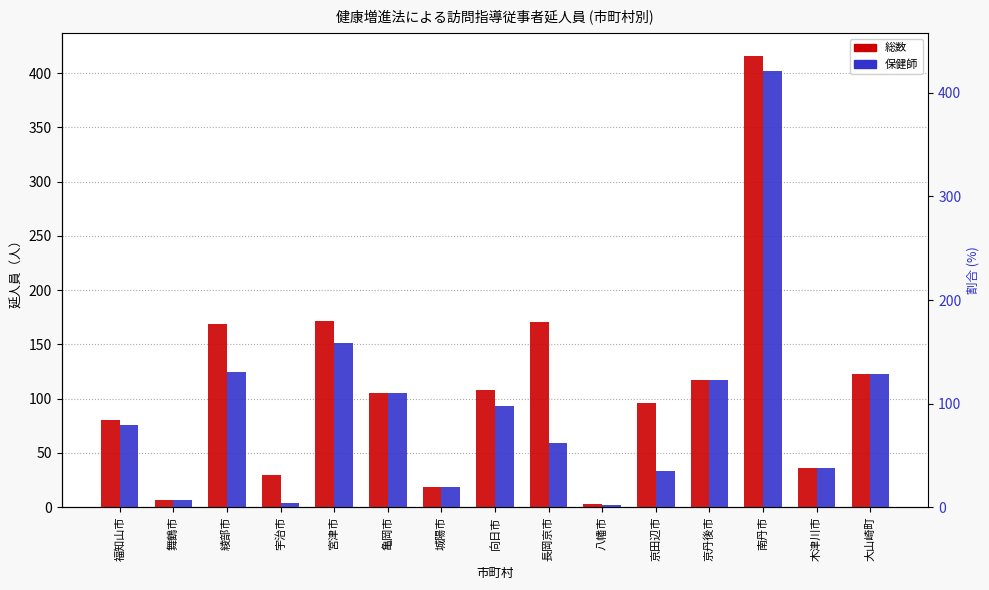

Reading left to right, list all the values displayed in this chart.

総数: 福知山市=80	舞鶴市=7	綾部市=169	宇治市=30	宮津市=172	亀岡市=105	城陽市=19	向日市=108	長岡京市=171	八幡市=3	京田辺市=96	京丹後市=117	南丹市=416	木津川市=36	大山崎町=123
保健師: 福知山市=76	舞鶴市=7	綾部市=125	宇治市=4	宮津市=151	亀岡市=105	城陽市=19	向日市=93	長岡京市=59	八幡市=2	京田辺市=33	京丹後市=117	南丹市=402	木津川市=36	大山崎町=123